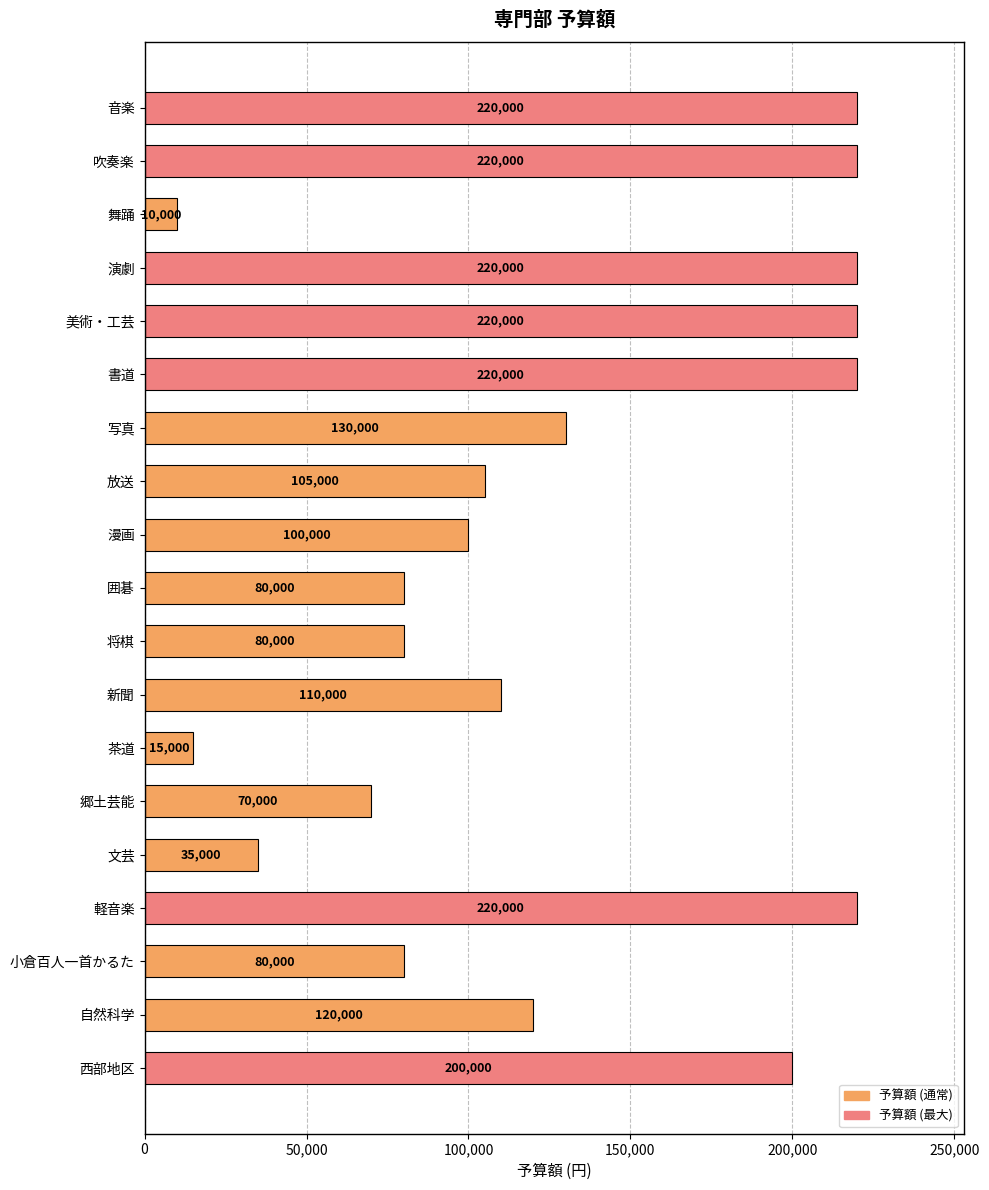

The chart shows a value of 309759 at 軽音楽. True or false?

False